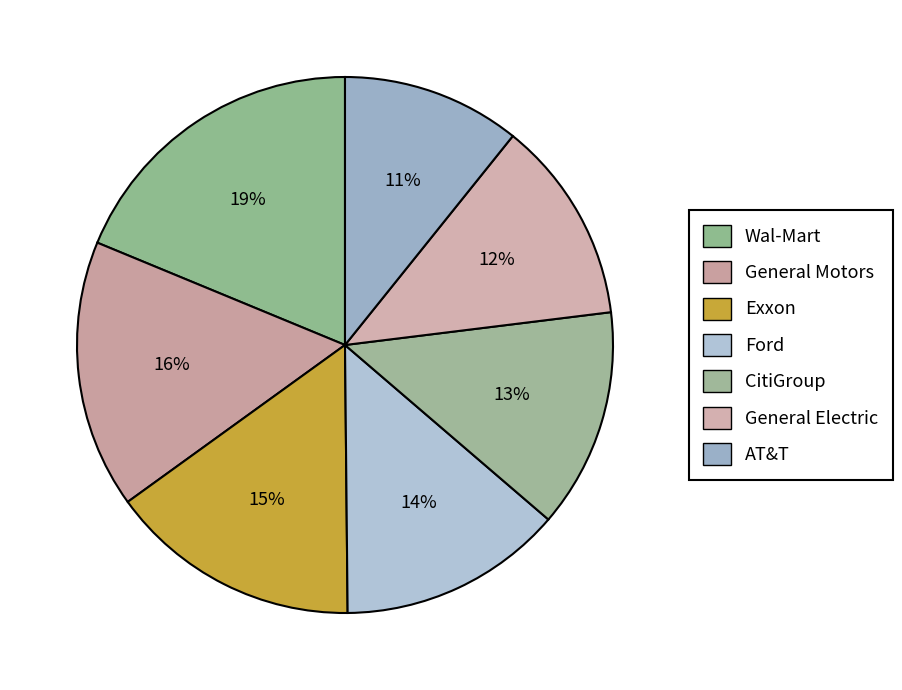

To the nearest percent, what is the difference between the largest and smallest slice percentages?

8%